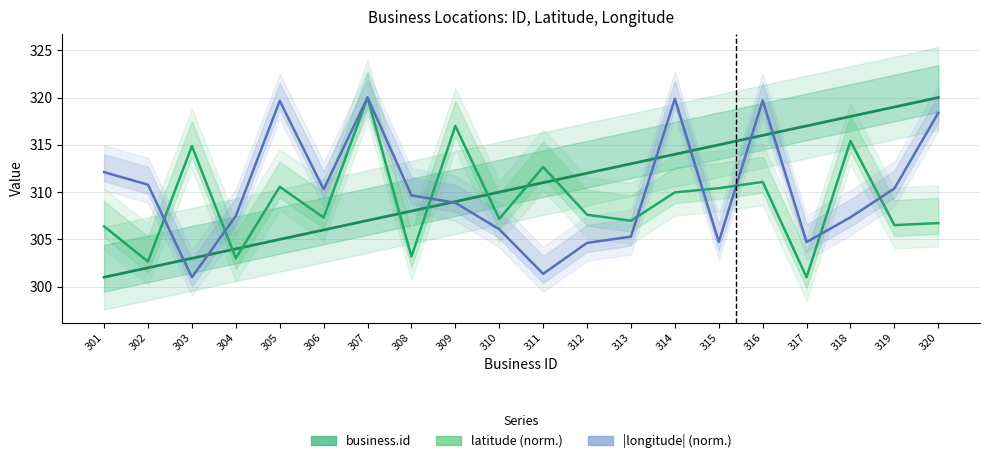

At which category does latitude (norm.) reach its first local valley?

302